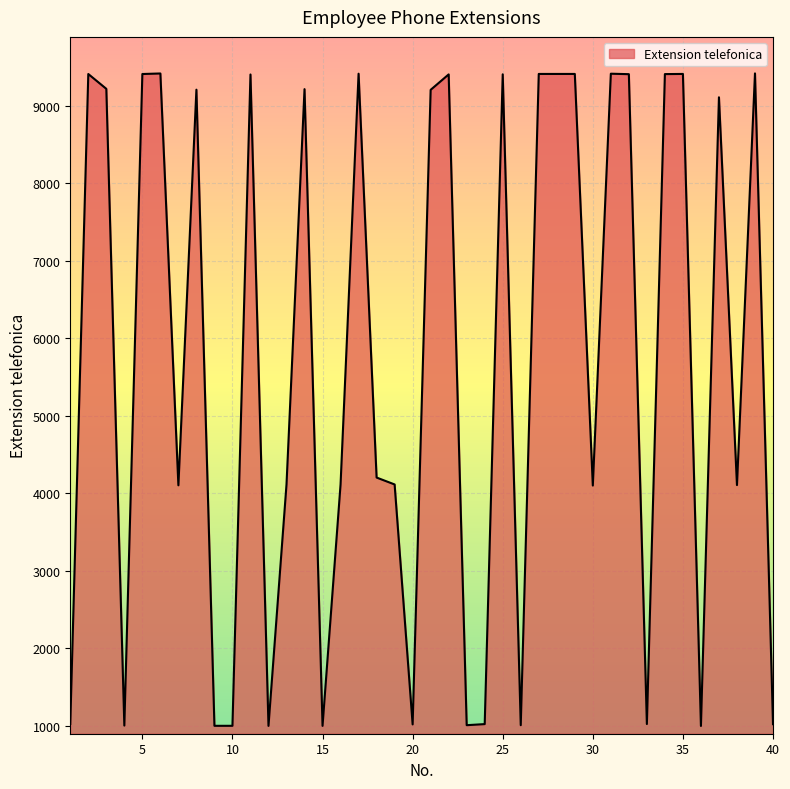

What is the maximum value shown in the chart?

9414